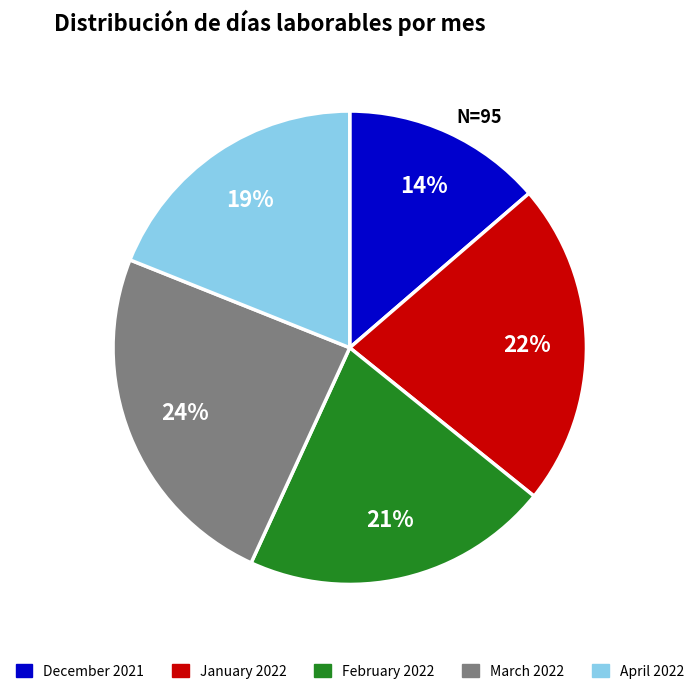

Count the number of slices in the pie.

5